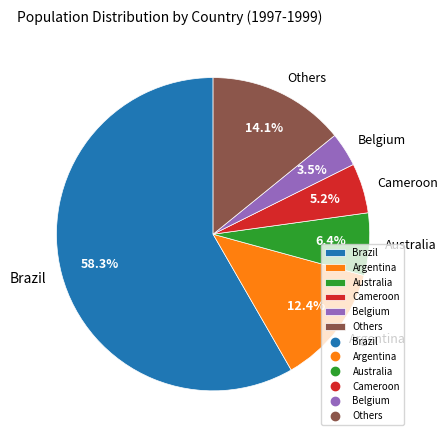

What is the ratio of the value at Others to the value at Cameroon?

2.7